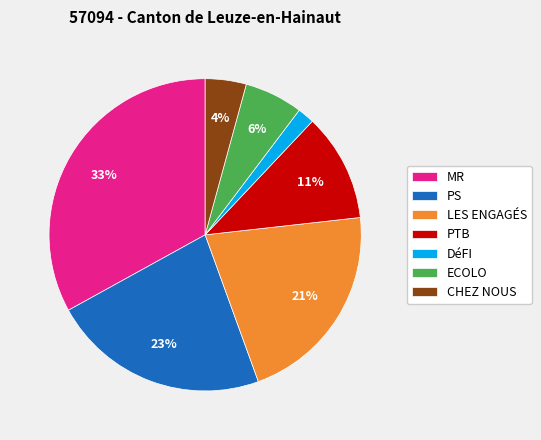

Combined, do PTB and ECOLO account for over 50%?

No